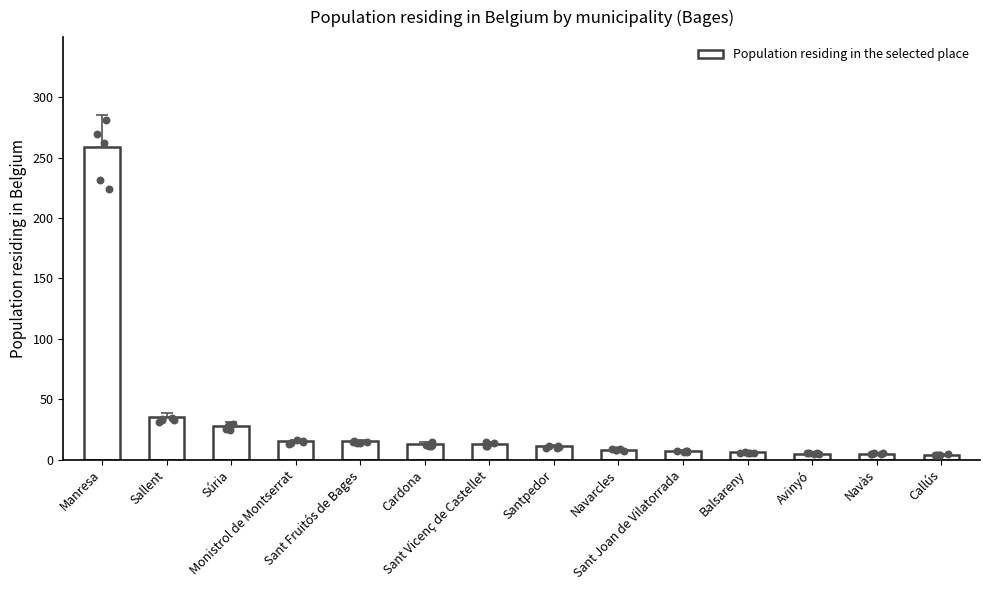

What is the change in value from Navarcles to Balsareny?

-2